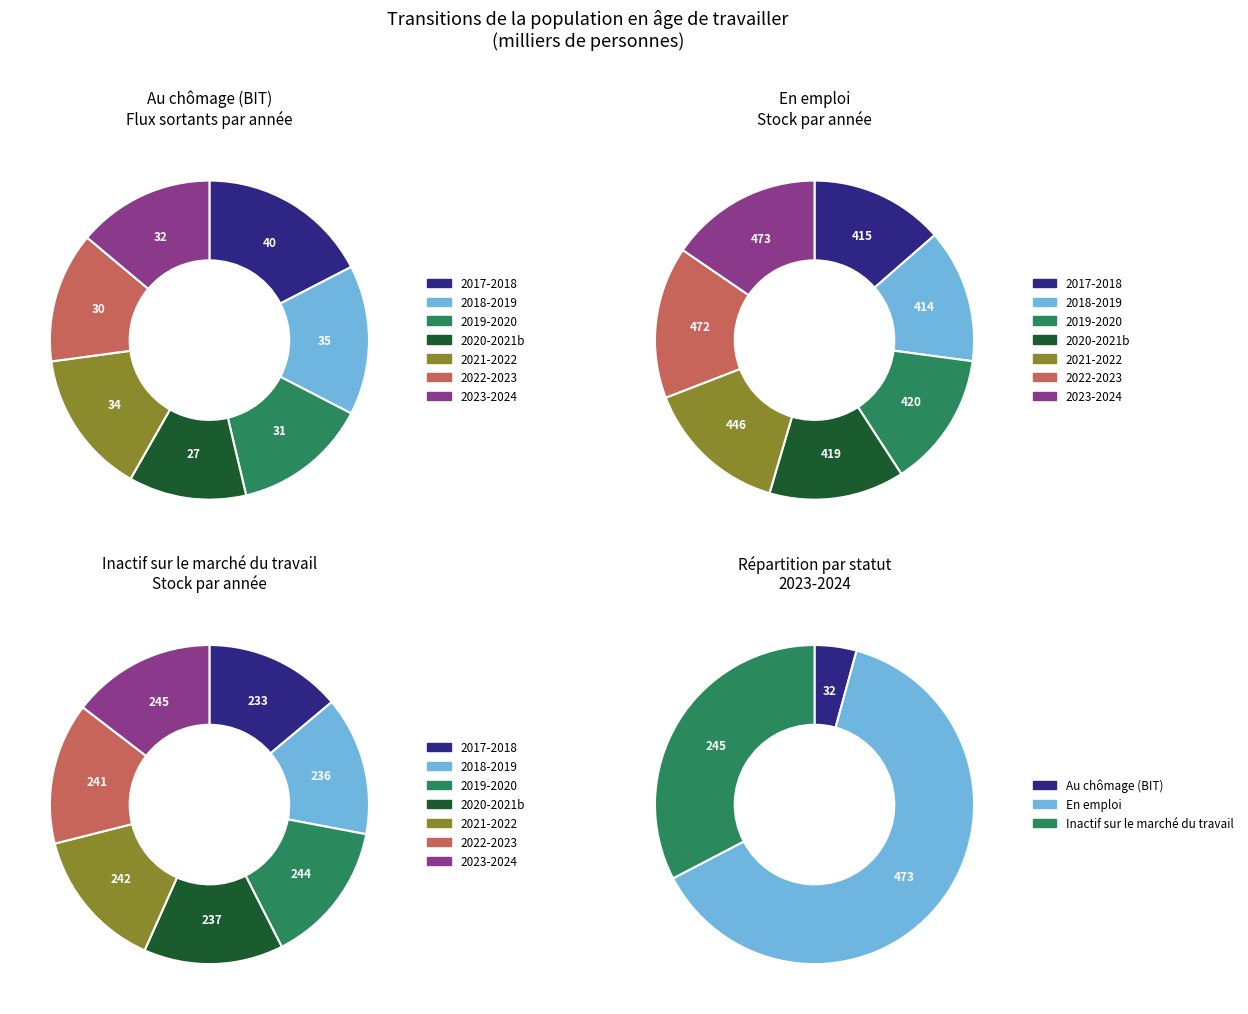

What is the spread (max minus min) of values at 2022-2023?

441.4